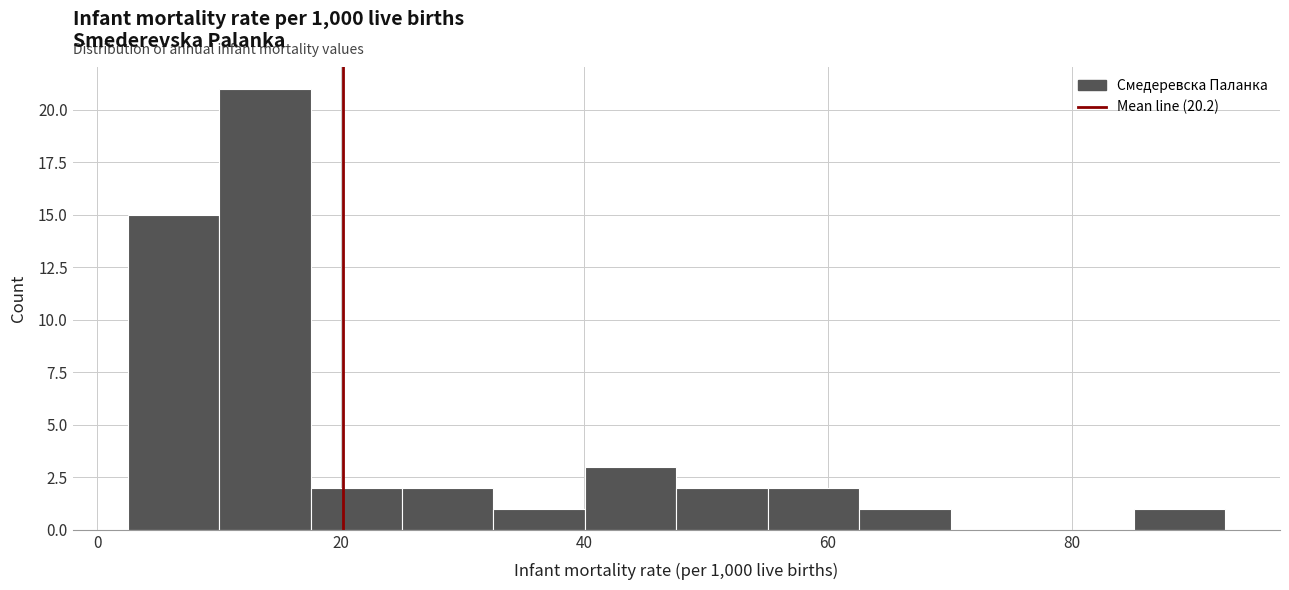

Around what value on the x-axis is the tallest bar? Give the approximate position of its centre, as read against the axis.

14